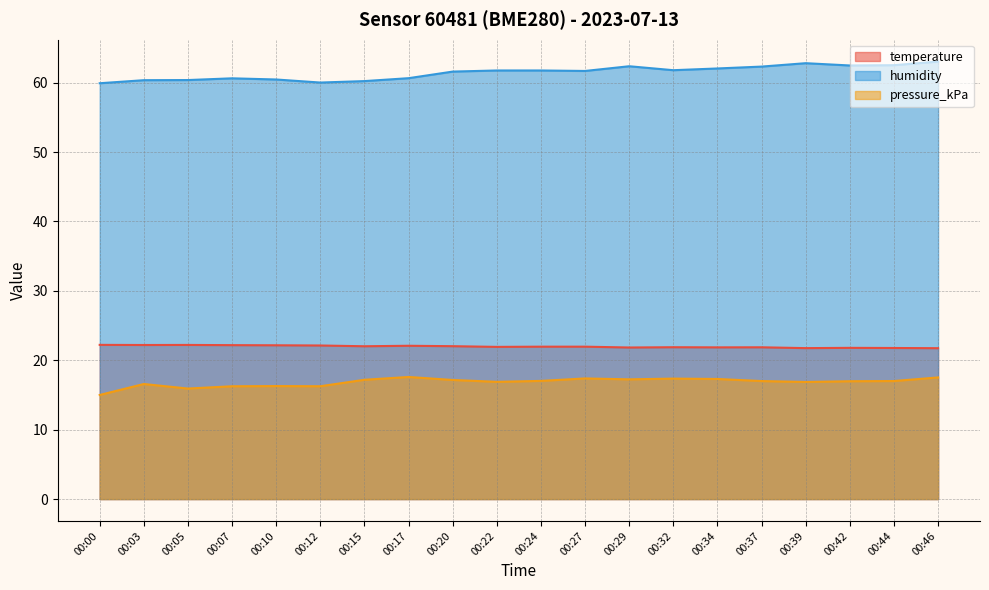

What is the value of the temperature point at the 10th from the left?

21.9